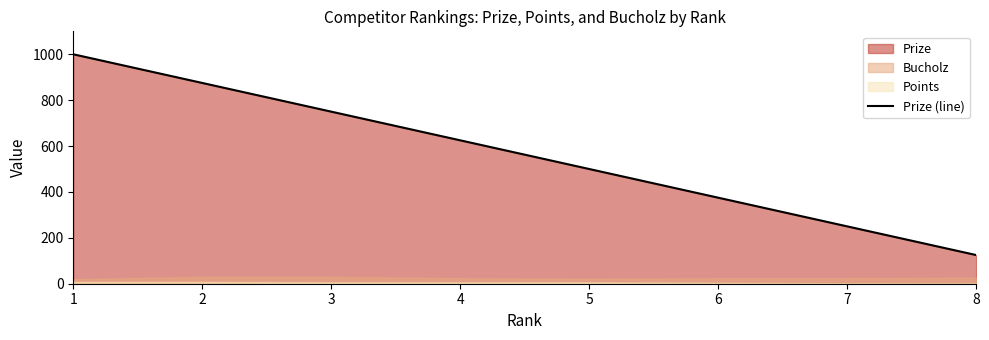

Which category has the lowest value across all series?

8